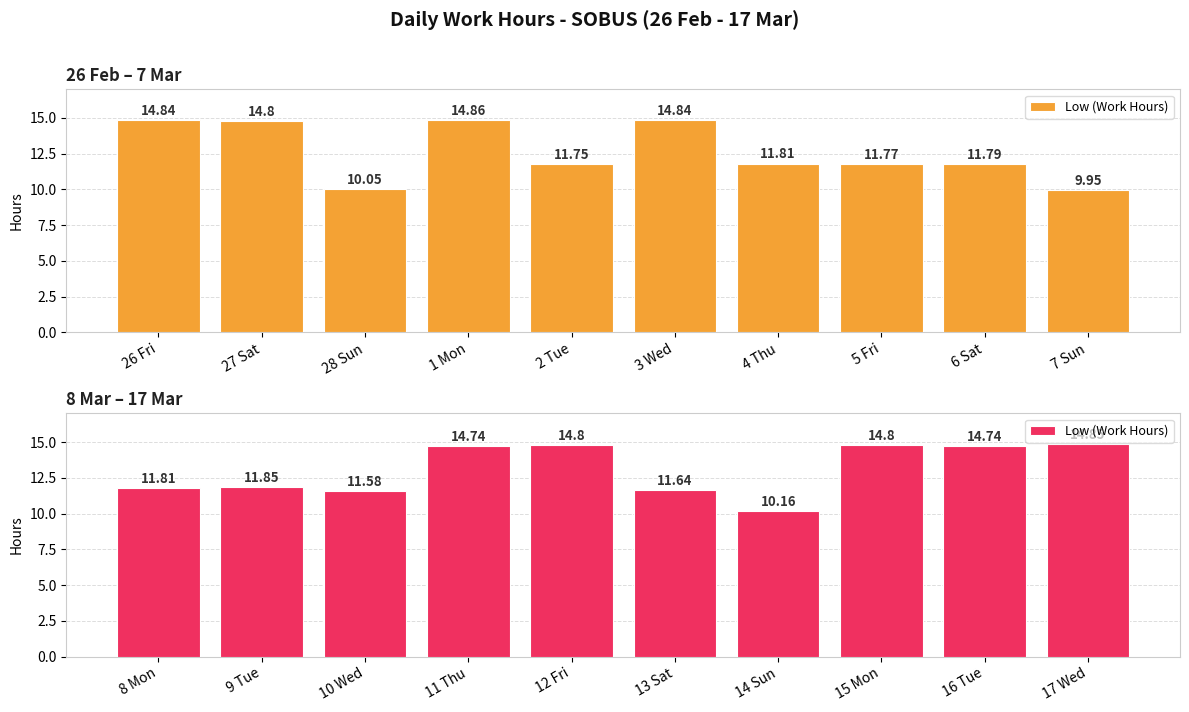

Are the bars horizontal?

No